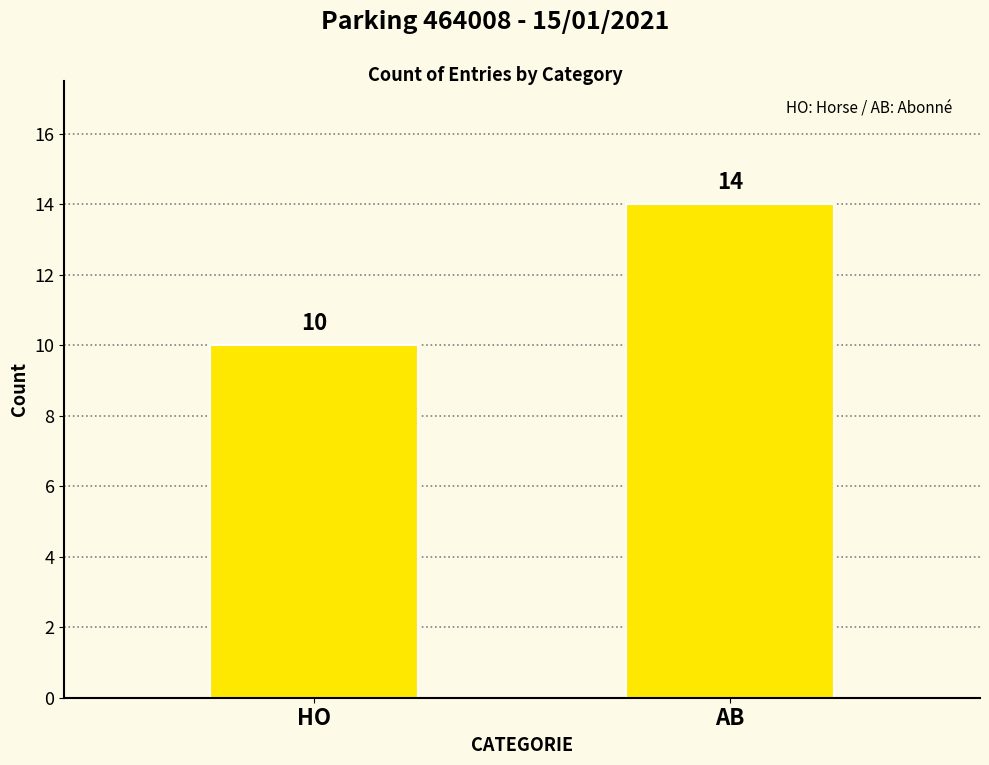

At which category does the chart reach its minimum across all series?

HO